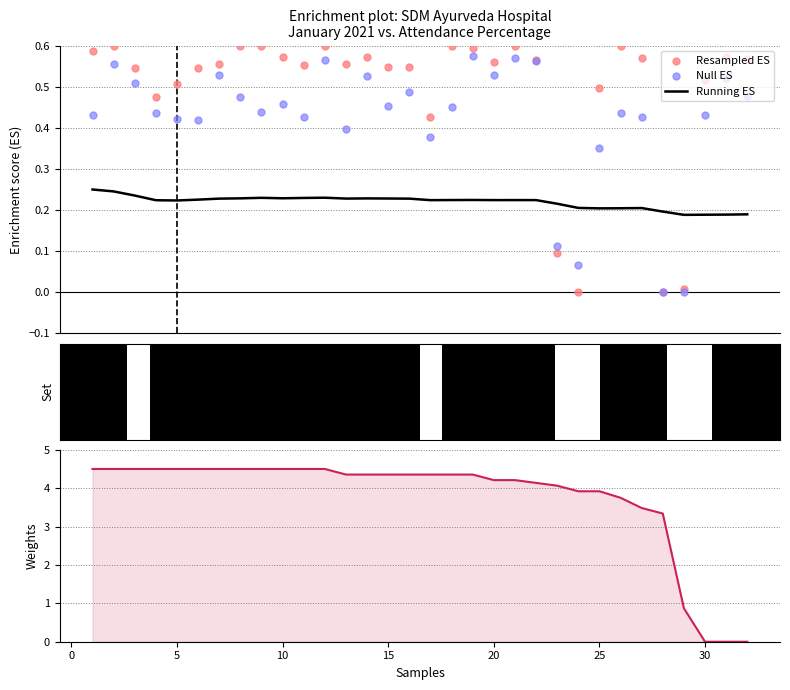

Is the value of Resampled ES at 5 greater than the value of Null ES at 24?

Yes